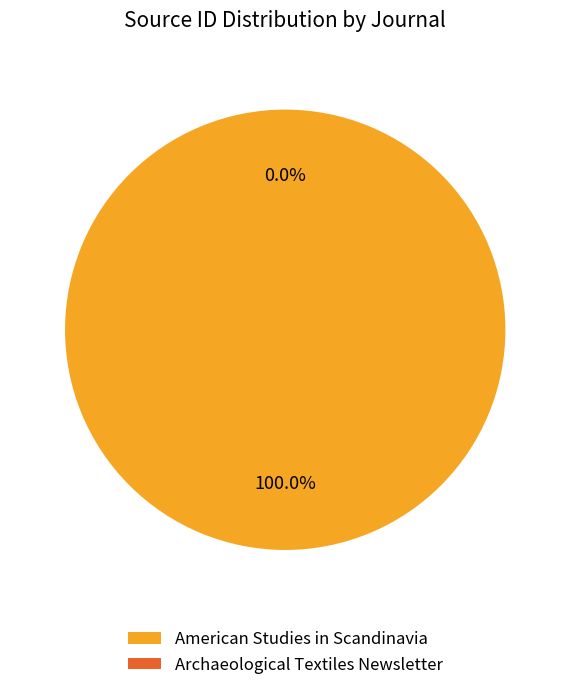

Which slice represents more than half of the pie?

American Studies in Scandinavia